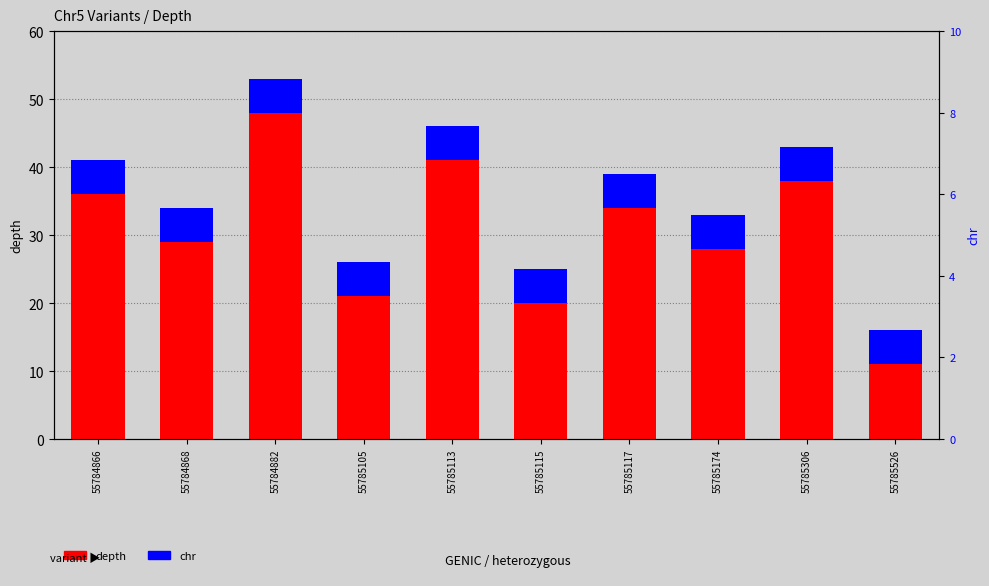

Reading left to right, extract all data points from this chart.

depth: 55784866=36	55784868=29	55784882=48	55785105=21	55785113=41	55785115=20	55785117=34	55785174=28	55785306=38	55785526=11
chr: 55784866=5	55784868=5	55784882=5	55785105=5	55785113=5	55785115=5	55785117=5	55785174=5	55785306=5	55785526=5